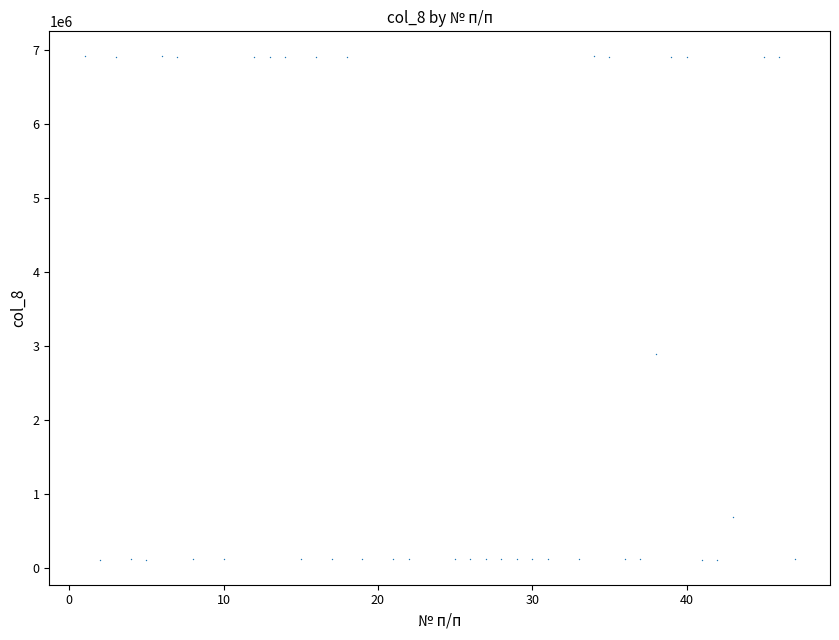

What Y value in the scatter plot is closest to 3509530?

2881836